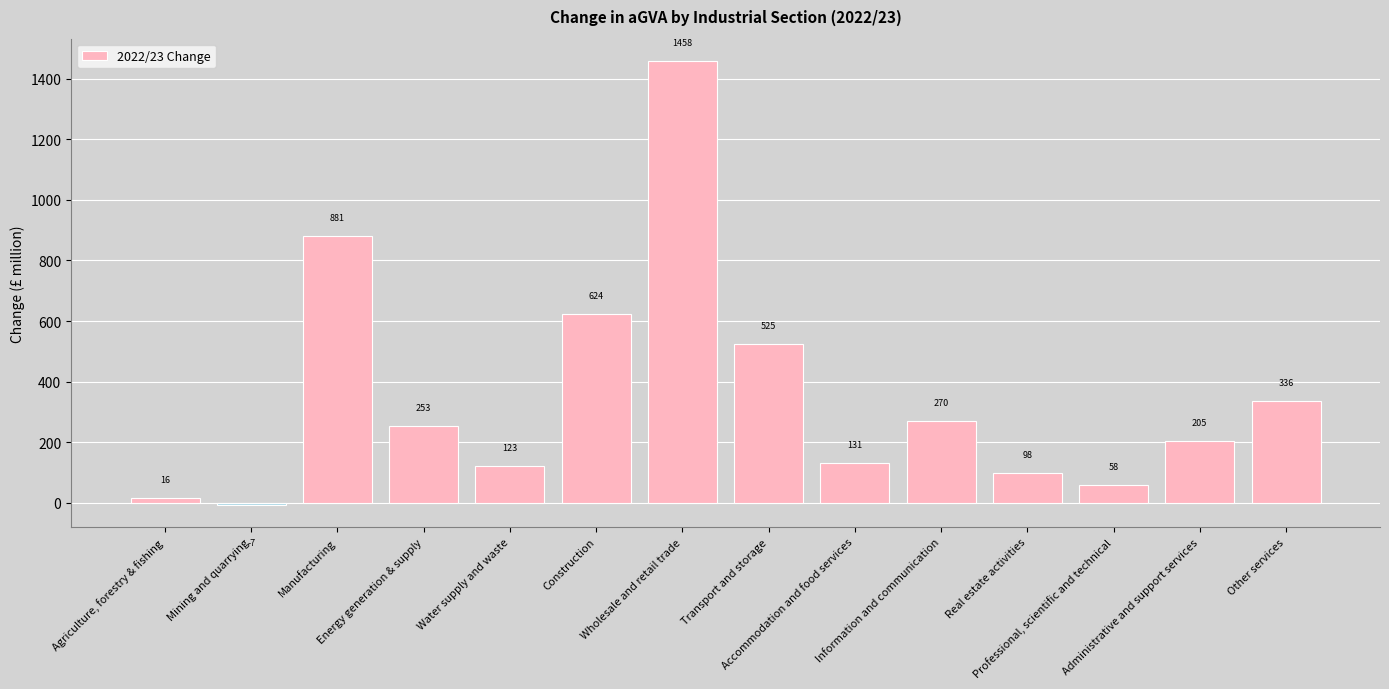

What is the greatest value displayed?

1458.2